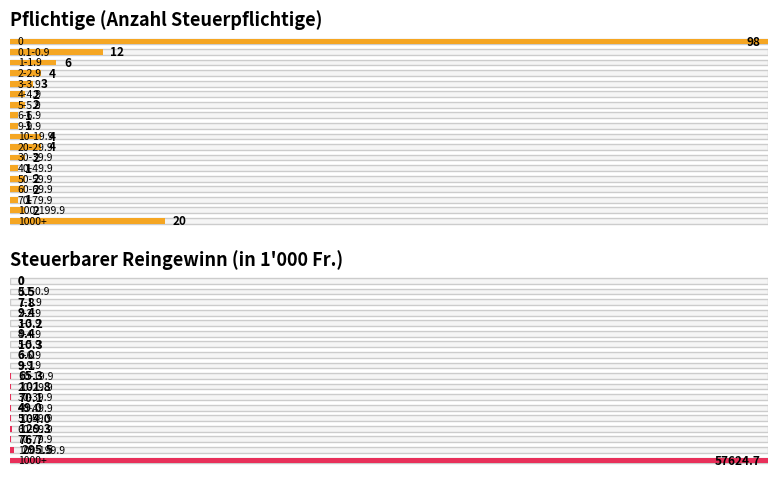

Read the Pflichtige value at 9-9.9.

1.0